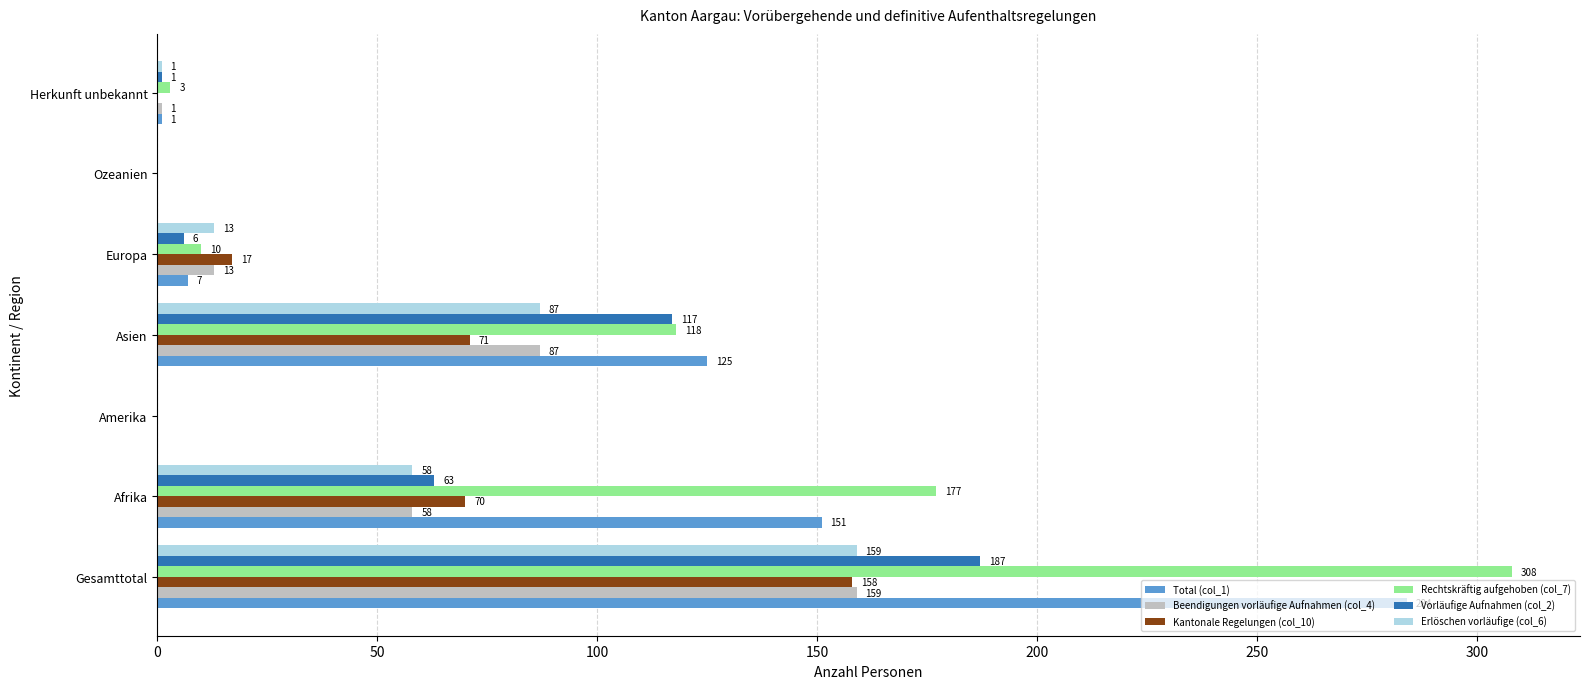

What is the approximate value of Rechtskräftig aufgehoben (col_7) at Gesamttotal, to the nearest 5?

310